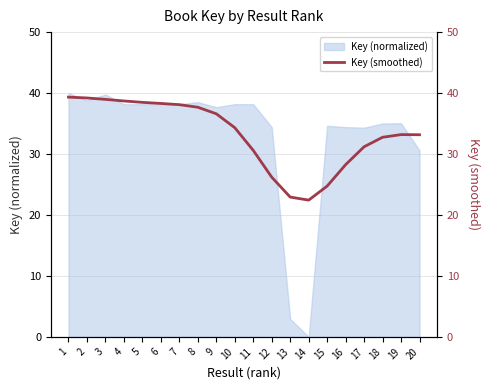

What is the difference between the values at 4 and 18?

6.0